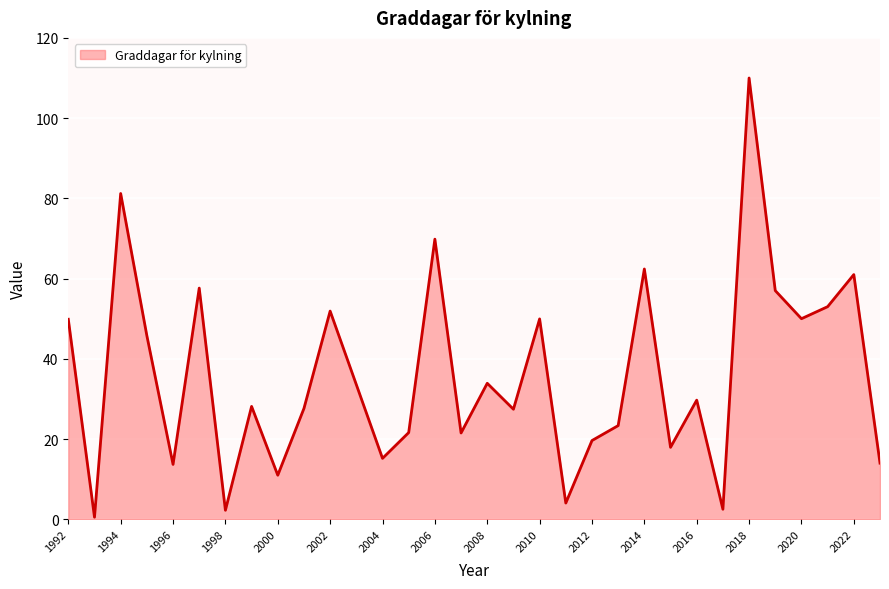

What is the difference between the maximum and minimum values?

109.5